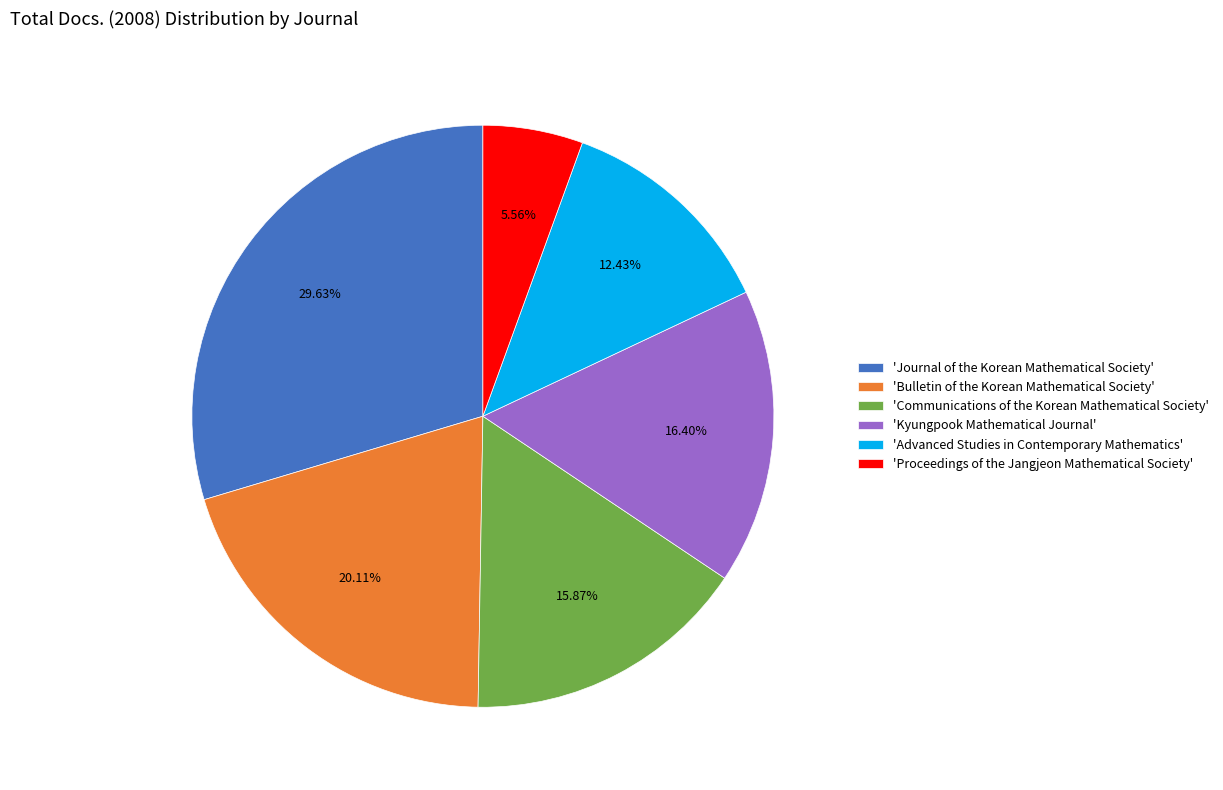

Which slice is the largest?

'Journal of the Korean Mathematical Society'